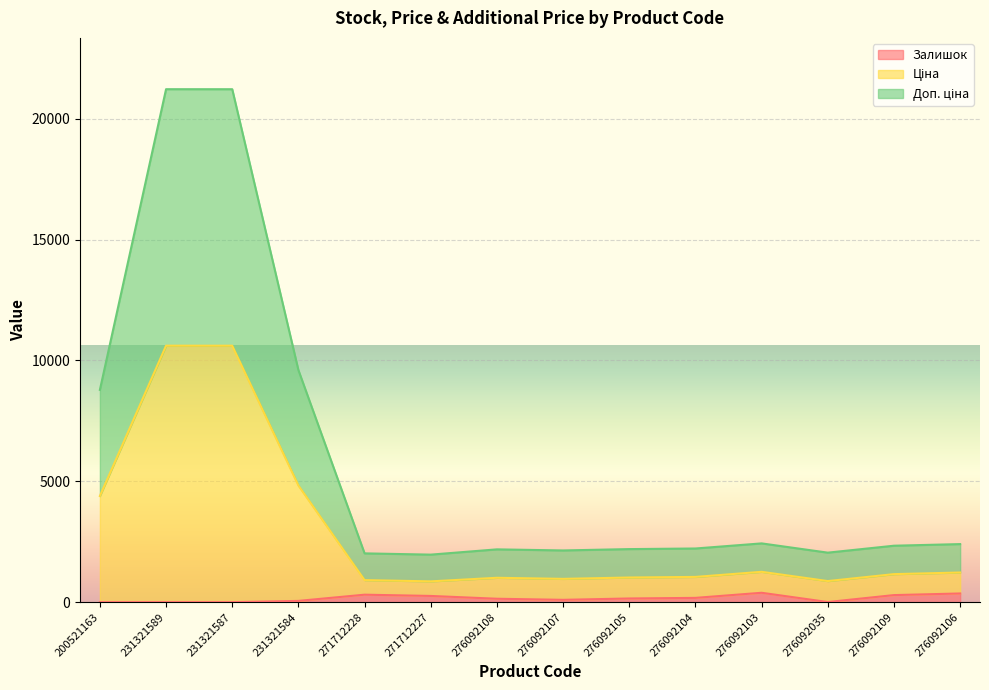

True or false: Залишок and Доп. ціна cross at least once.

False